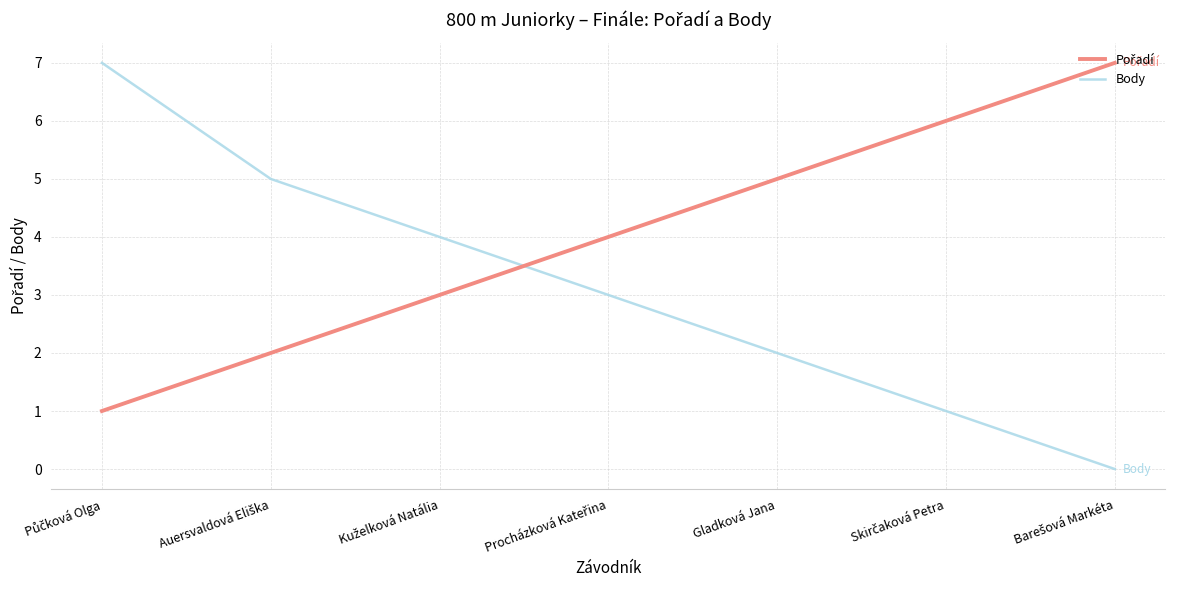

What is the difference between the second highest and minimum values in the Body series?

5